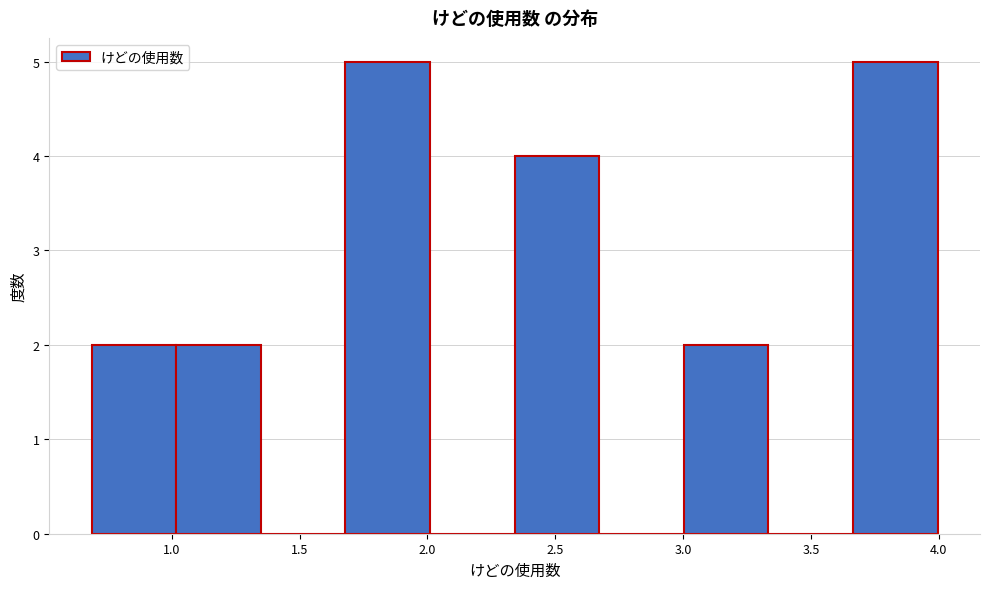

Reading left to right, list every bar in this chart as the range it spans on the x-axis followed by its height. Neither the bar edges nor the heights are printed on the chart, so give them approximately, as read against the axes.

0.70 to 1.00: 2
1.00 to 1.35: 2
1.35 to 1.70: 0
1.70 to 2.00: 5
2.00 to 2.35: 0
2.35 to 2.65: 4
2.65 to 3.00: 0
3.00 to 3.35: 2
3.35 to 3.65: 0
3.65 to 4.00: 5